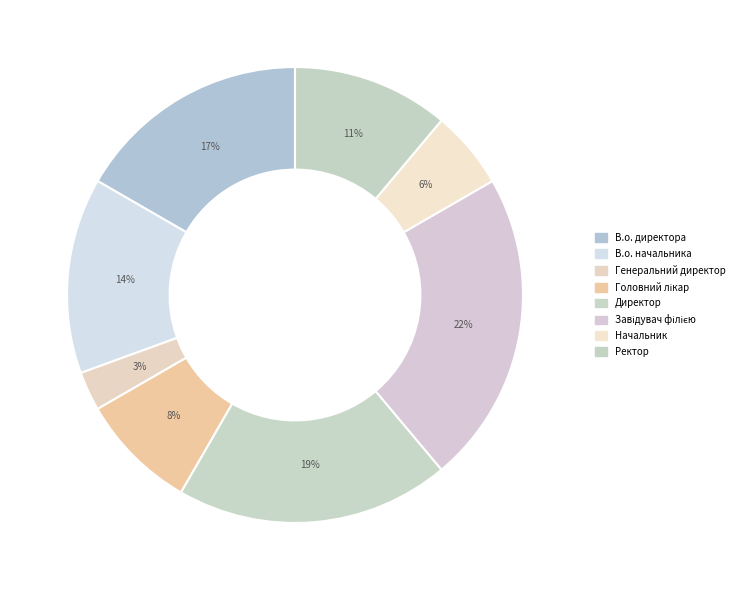

Count the number of slices in the pie.

8